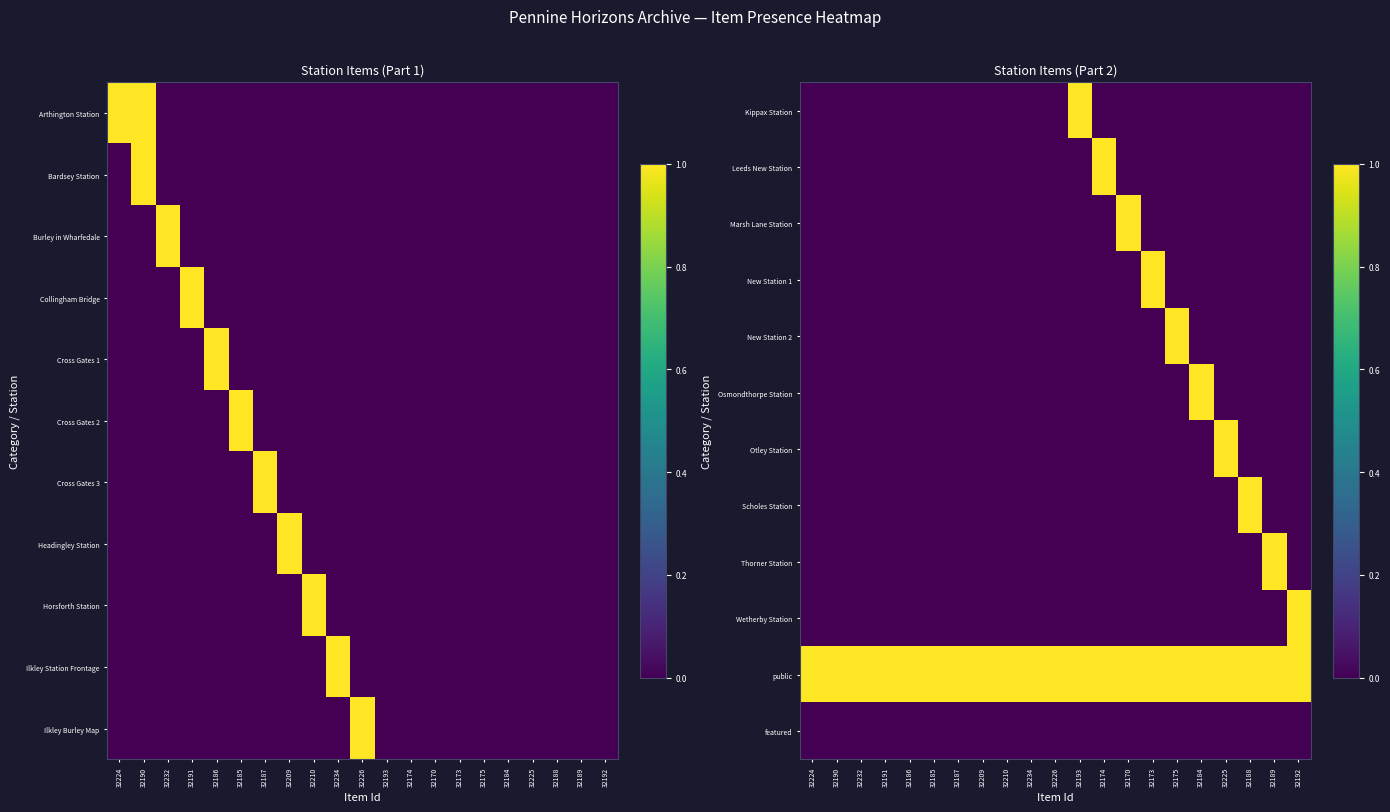

Rank the categories by New Station 2 value from highest to lowest.

32175, 32224, 32190, 32232, 32191, 32186, 32185, 32187, 32209, 32210, 32234, 32226, 32193, 32174, 32170, 32173, 32184, 32225, 32188, 32189, 32192